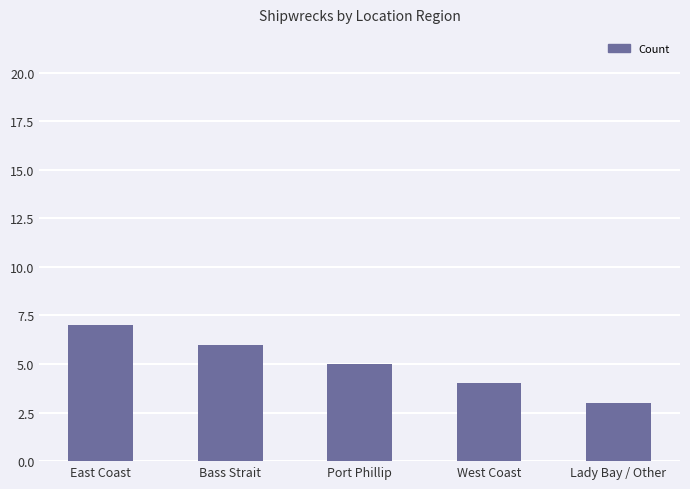

List the labels in order of value, smallest first.

Lady Bay / Other, West Coast, Port Phillip, Bass Strait, East Coast